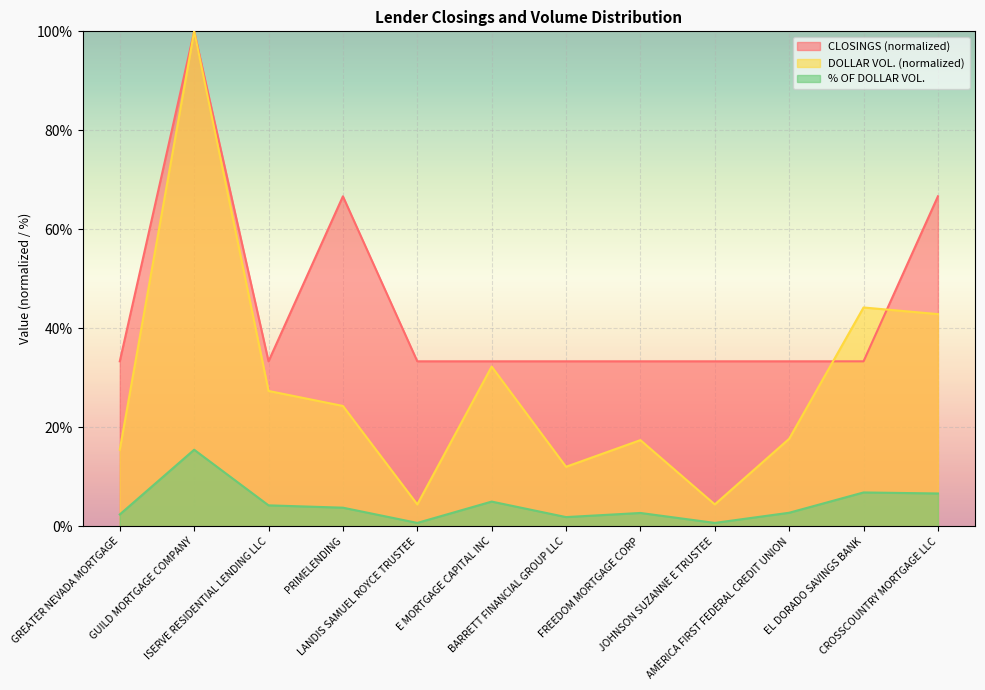

What is the difference between the maximum and second lowest values in the DOLLAR VOL. series?

1.0